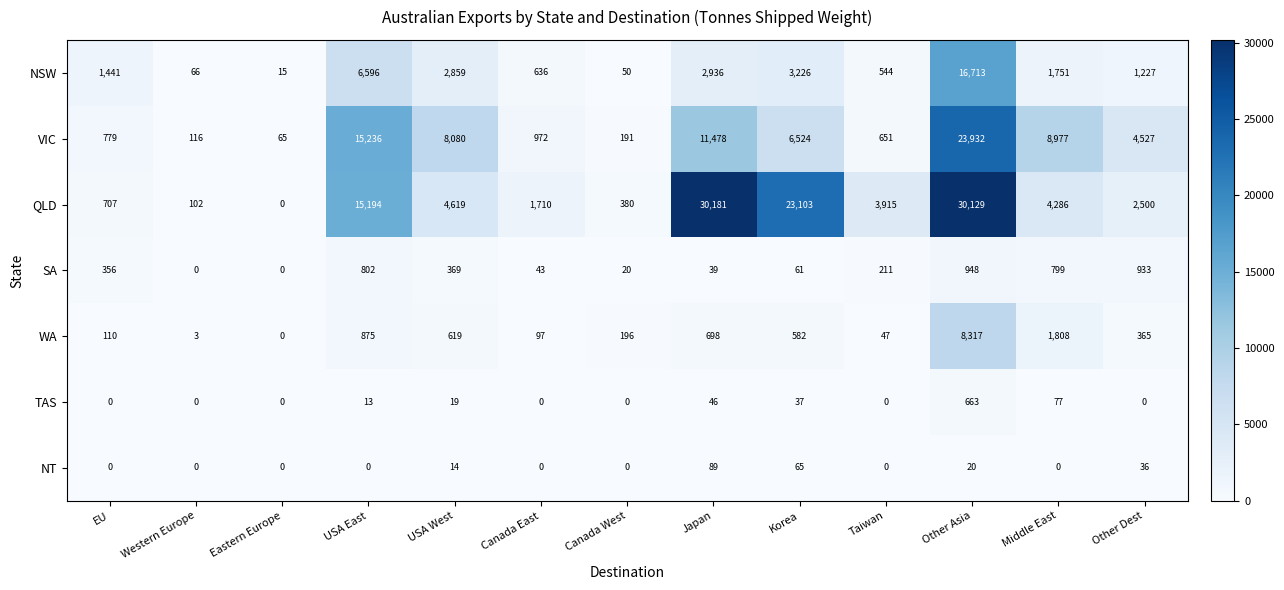

What is the sum of the QLD values at Canada West and Eastern Europe?

380